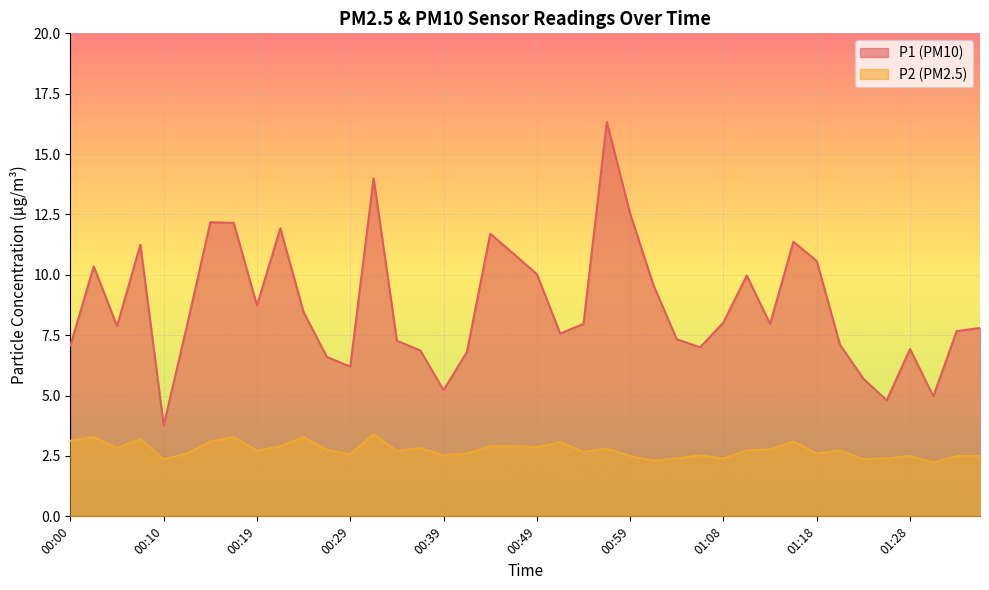

Reading left to right, transcribe all the data shown in this chart.

P1: 00:00=7.1	00:02=10.3	00:05=7.9	00:07=11.2	00:10=3.8	00:12=7.9	00:14=12.2	00:17=12.2	00:19=8.7	00:22=11.9	00:24=8.4	00:27=6.6	00:29=6.2	00:31=14.0	00:34=7.3	00:36=6.9	00:39=5.2	00:41=6.8	00:44=11.7	00:46=10.9	00:49=10.0	00:51=7.6	00:54=8.0	00:56=16.3	00:59=12.5	01:01=9.6	01:04=7.3	01:06=7.0	01:08=8.0	01:11=10.0	01:13=8.0	01:16=11.4	01:18=10.6	01:21=7.1	01:23=5.7	01:26=4.8	01:28=6.9	01:31=5.0	01:33=7.7	01:36=7.8
P2: 00:00=3.1	00:02=3.3	00:05=2.8	00:07=3.2	00:10=2.4	00:12=2.6	00:14=3.1	00:17=3.3	00:19=2.7	00:22=2.9	00:24=3.3	00:27=2.8	00:29=2.6	00:31=3.4	00:34=2.7	00:36=2.8	00:39=2.5	00:41=2.6	00:44=2.9	00:46=2.9	00:49=2.9	00:51=3.1	00:54=2.7	00:56=2.8	00:59=2.5	01:01=2.3	01:04=2.4	01:06=2.5	01:08=2.4	01:11=2.7	01:13=2.8	01:16=3.1	01:18=2.6	01:21=2.7	01:23=2.4	01:26=2.4	01:28=2.5	01:31=2.2	01:33=2.5	01:36=2.5